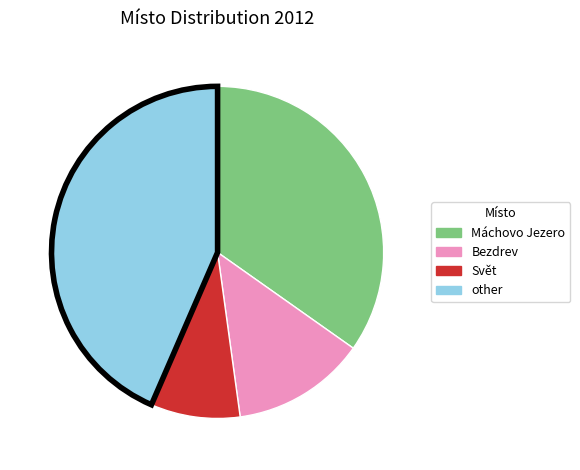

Does any single category account for the majority?

No